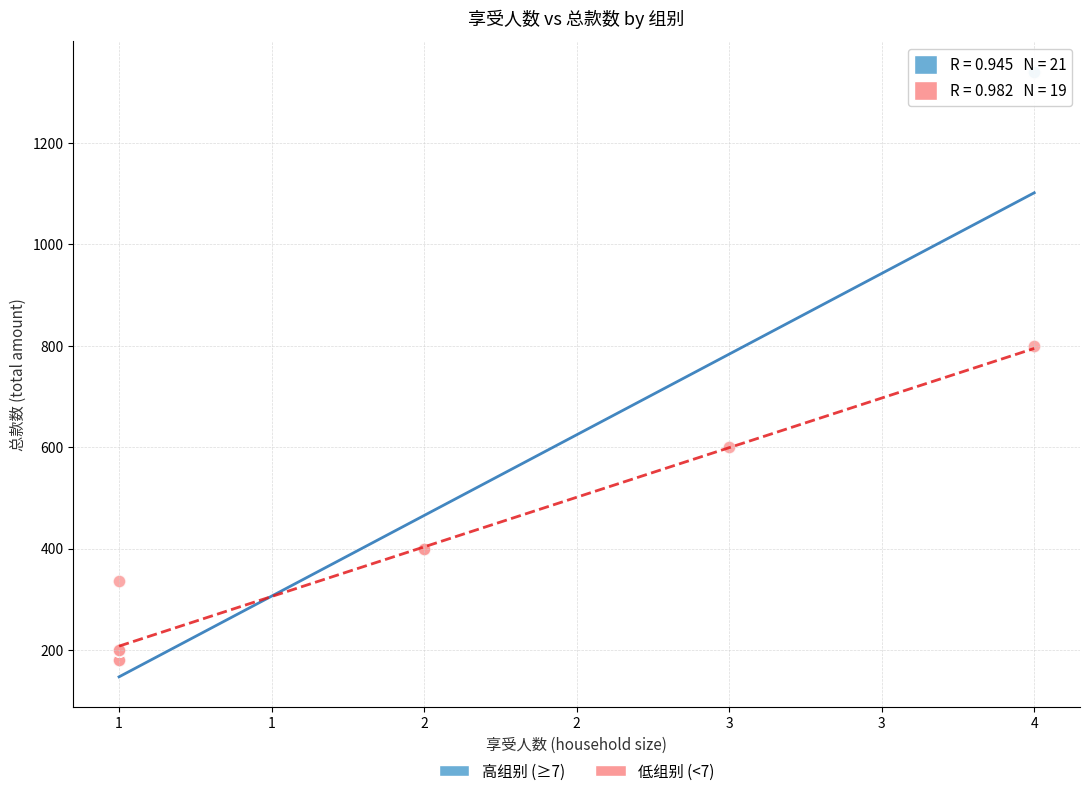

Which series has the widest spread of Y values?

高组别 (≥7)